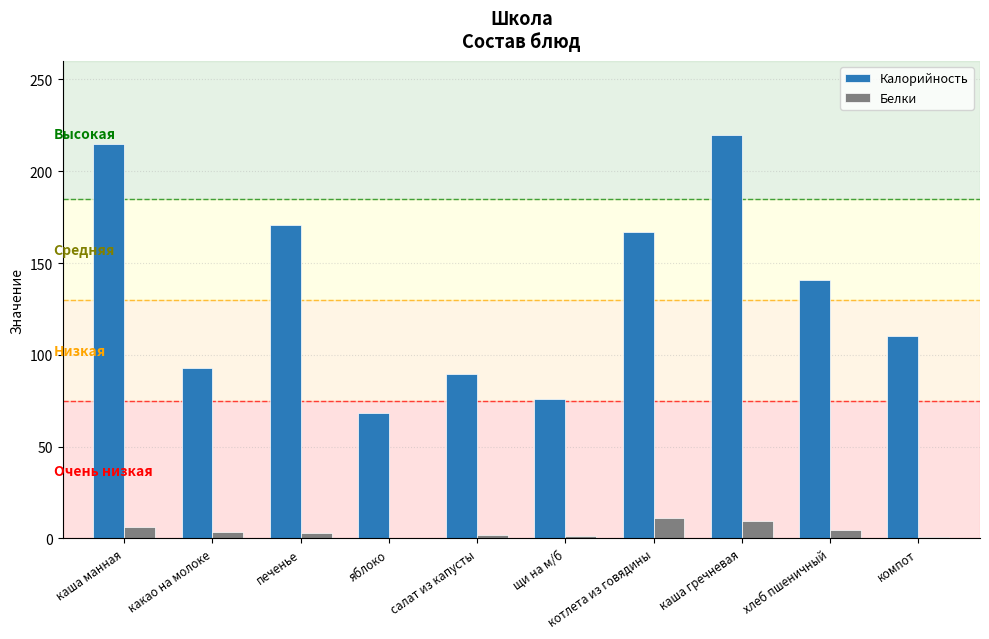

Is it true that Калорийность equals 27.3 at салат из капусты?

False